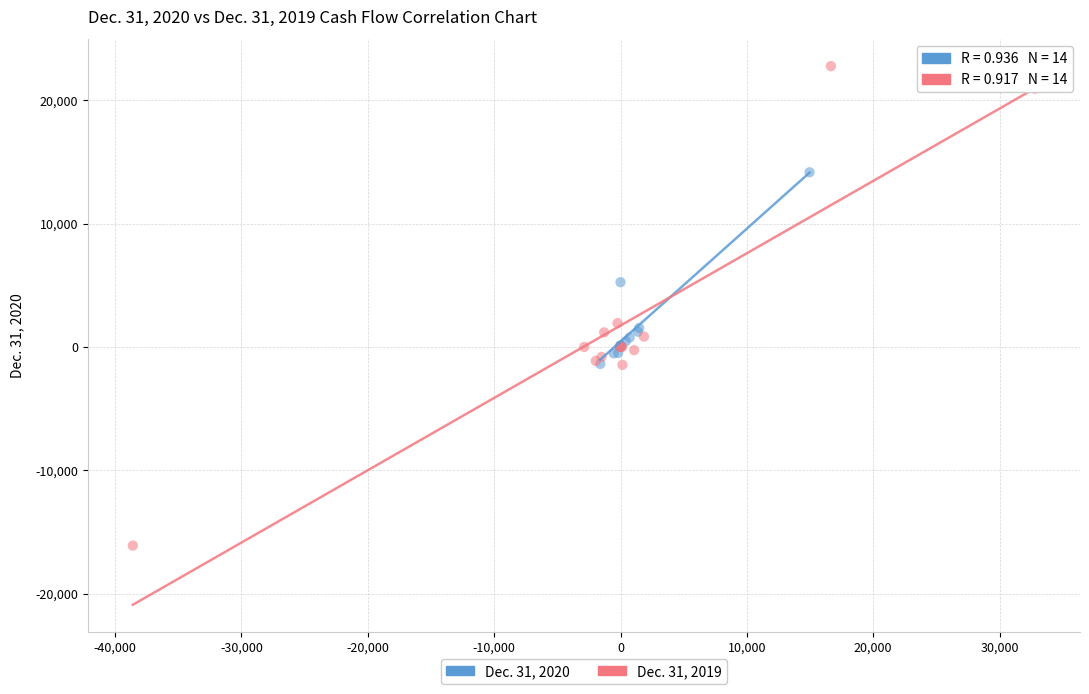

Which series has the largest Y range (max minus min)?

Dec. 31, 2019